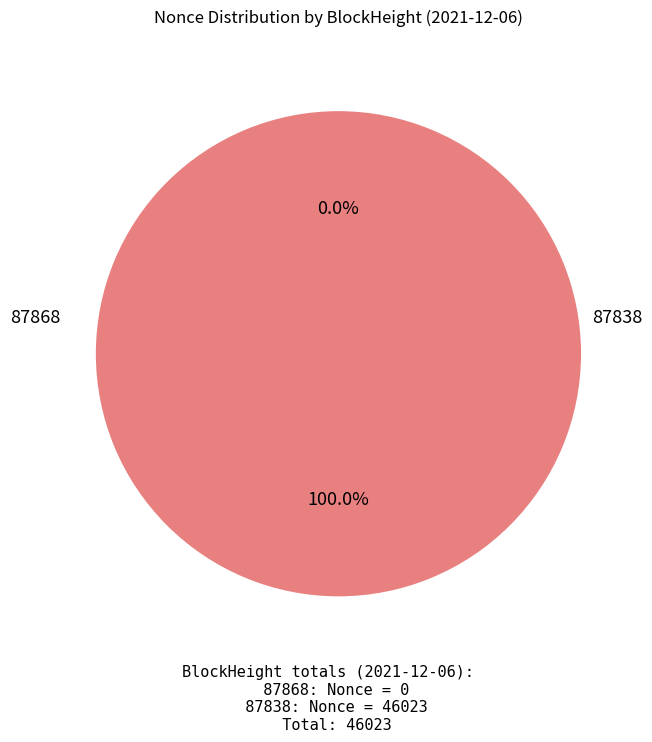

Which slice is the smallest?

87868